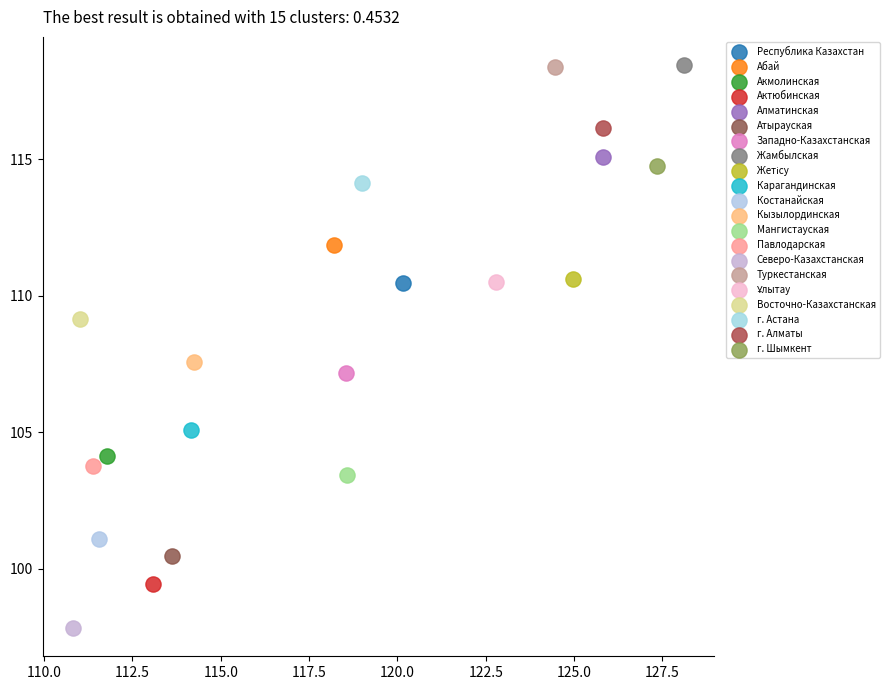

Which series reaches the minimum Y coordinate?

Северо-Казахстанская